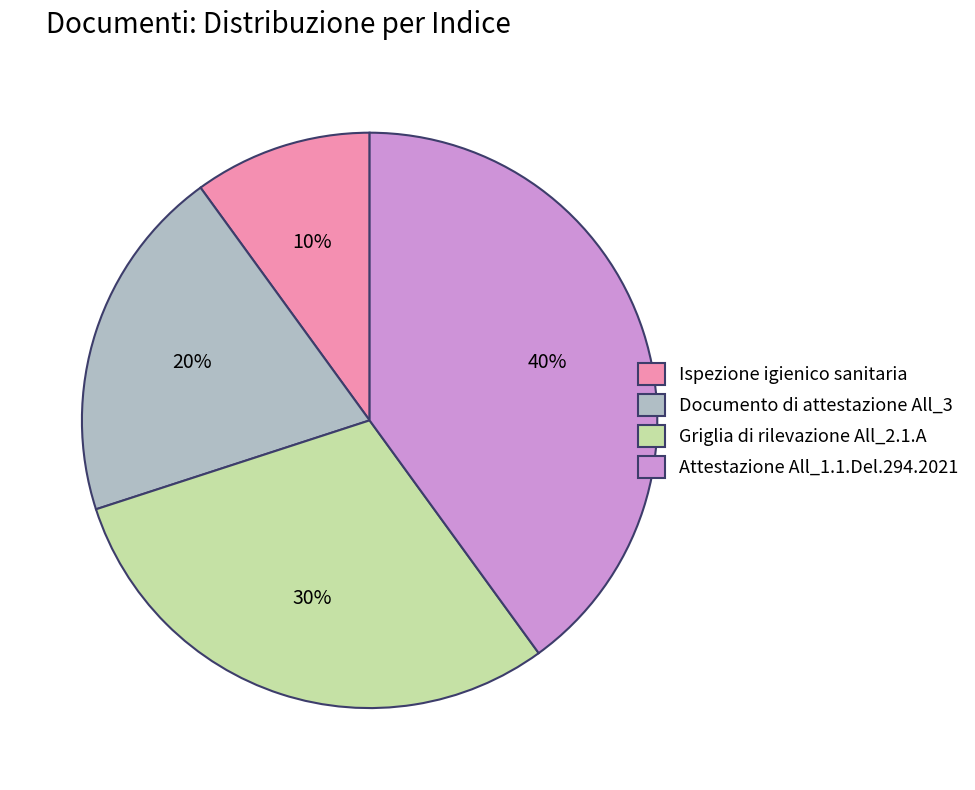

To the nearest percent, what is the combined percentage of Attestazione All_1.1.Del.294.2021 and Griglia di rilevazione All_2.1.A?

70%